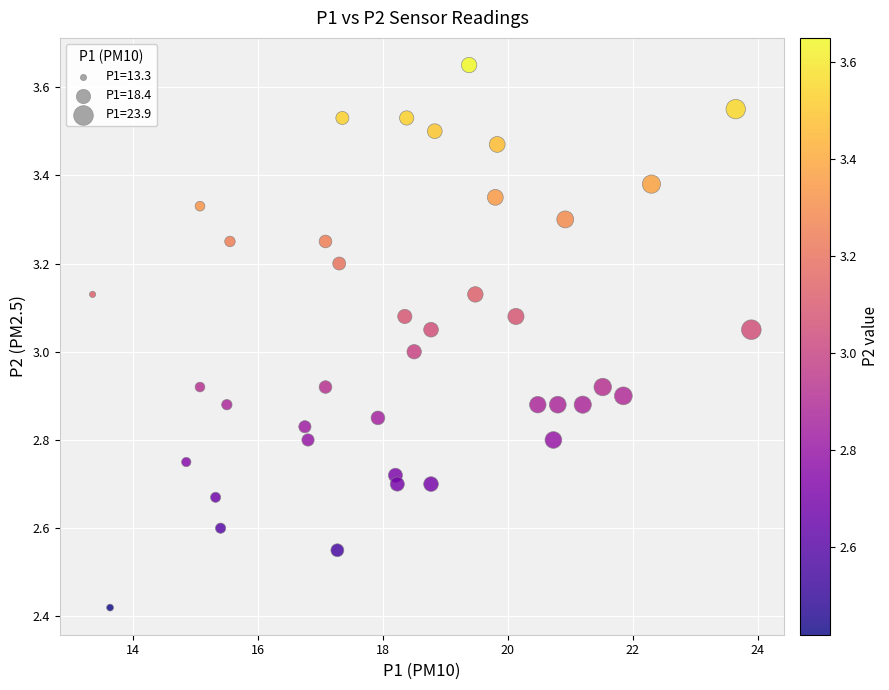

What is the range of Y values (max minus min)?

1.2